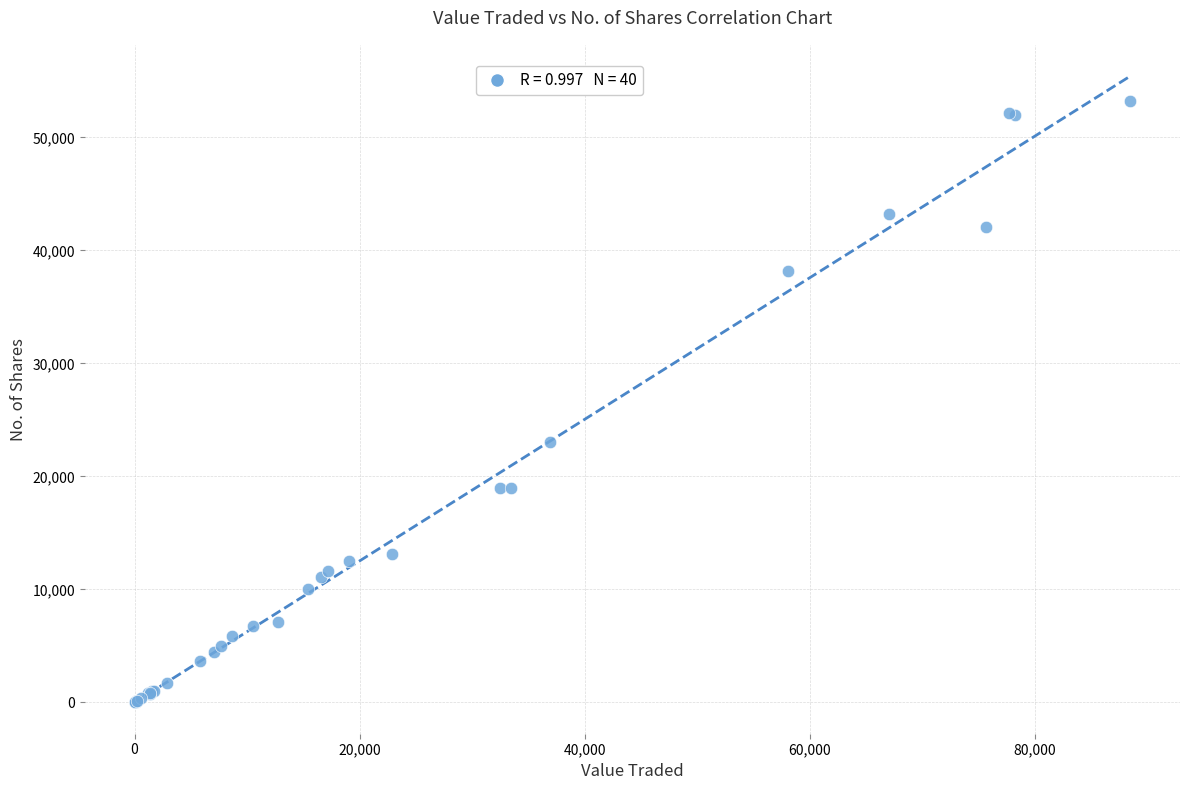

What Y value in the scatter plot is closest to 26622?

23050